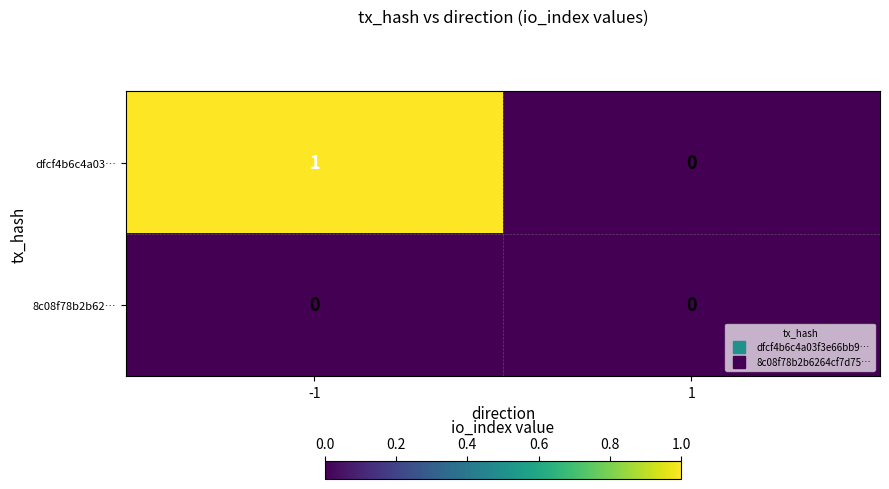

Reading left to right, what are all the values shown in this chart?

dfcf4b6c4a03…: -1=1	1=0
8c08f78b2b62…: -1=0	1=0